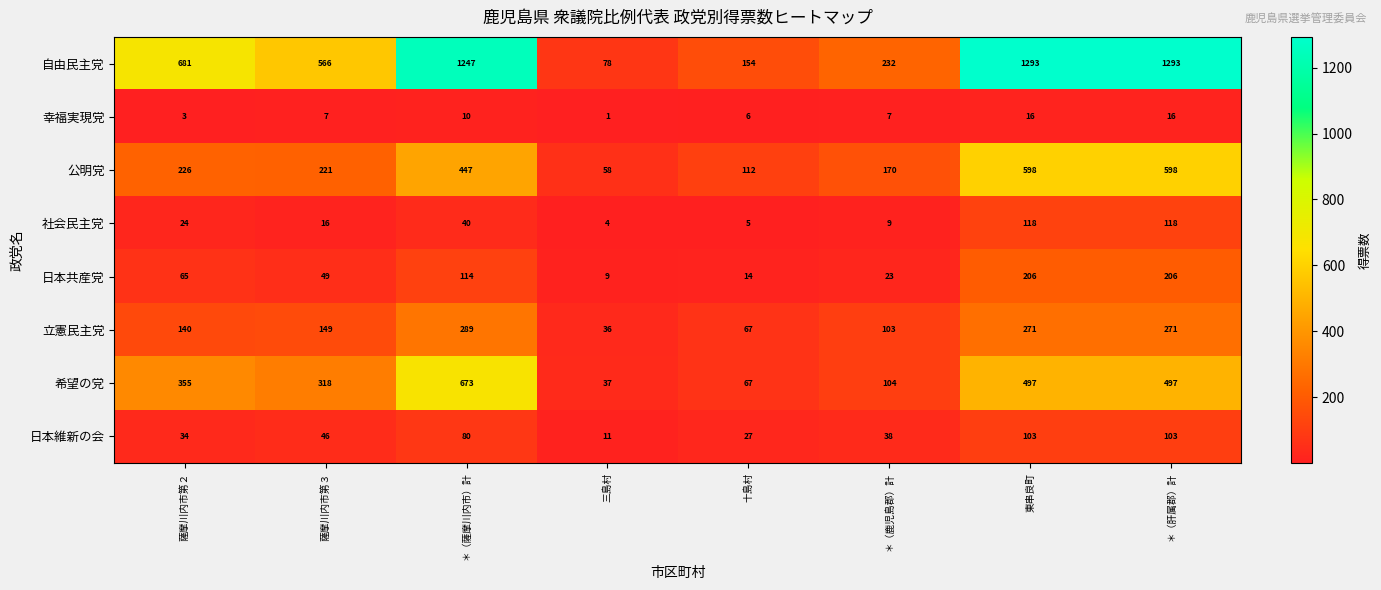

Which label corresponds to the smallest value in the chart?

三島村